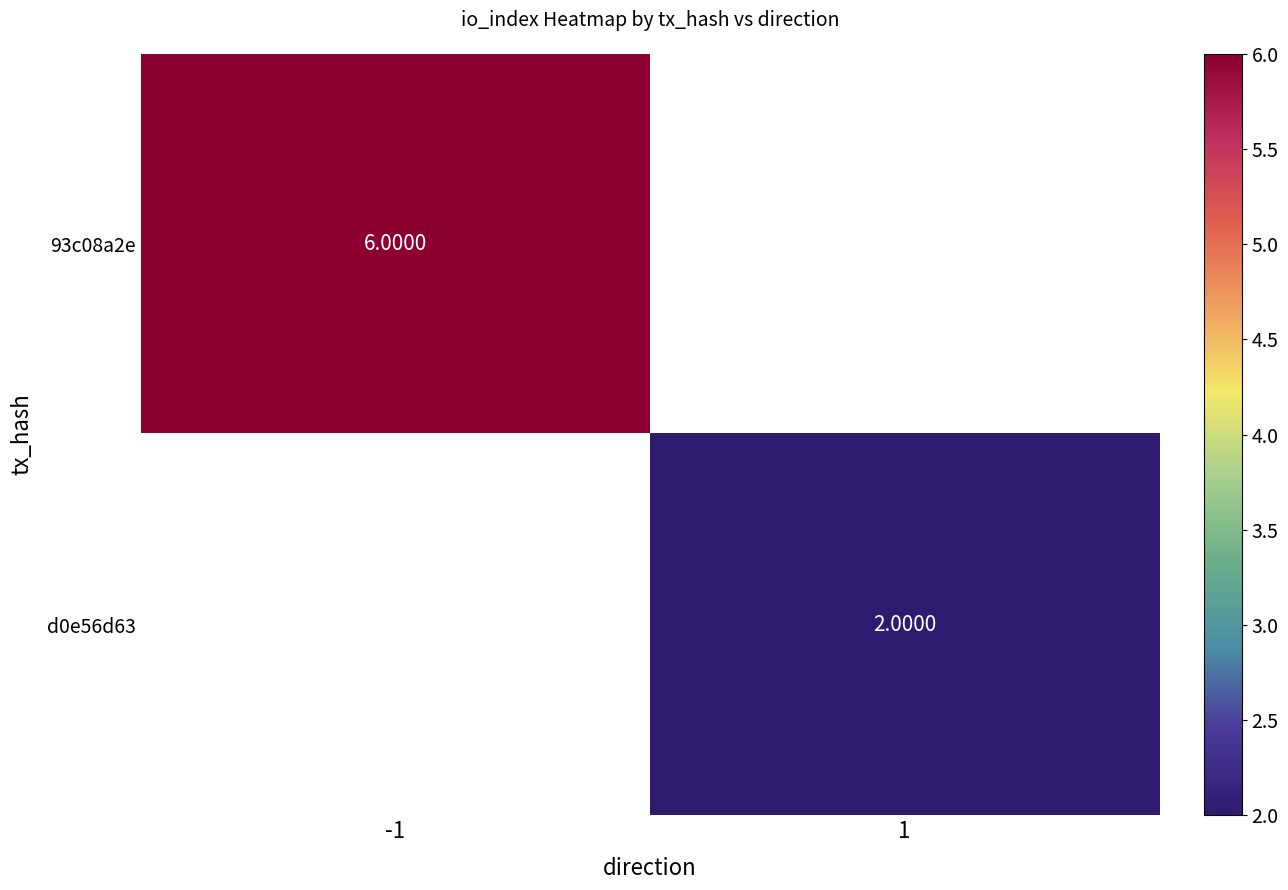

How many data points does each series have?

2